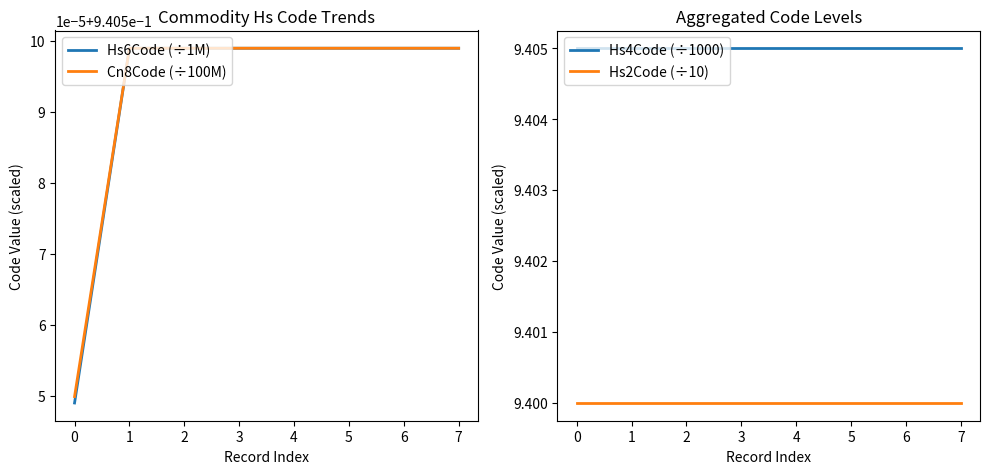

True or false: Hs4Code (÷1000) has more than 2 points higher than both neighbors.

False